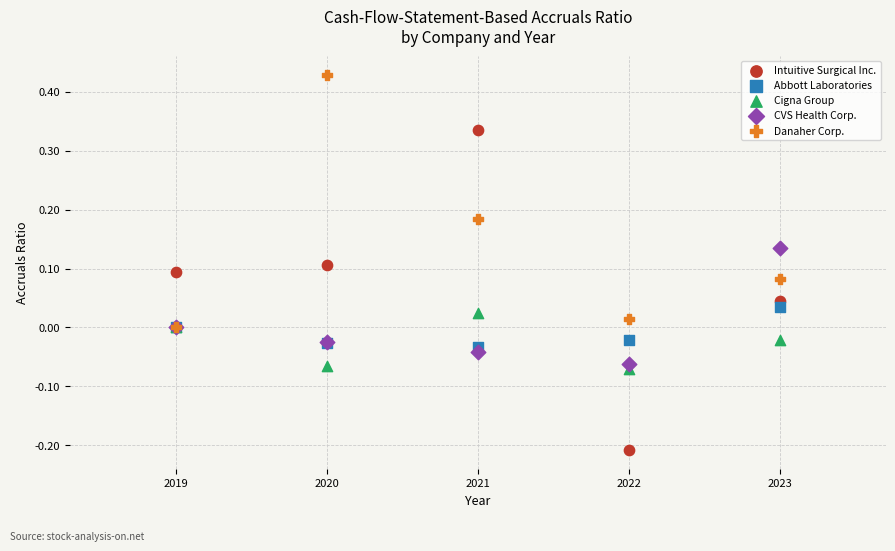

Which series reaches the maximum Y coordinate?

Danaher Corp.